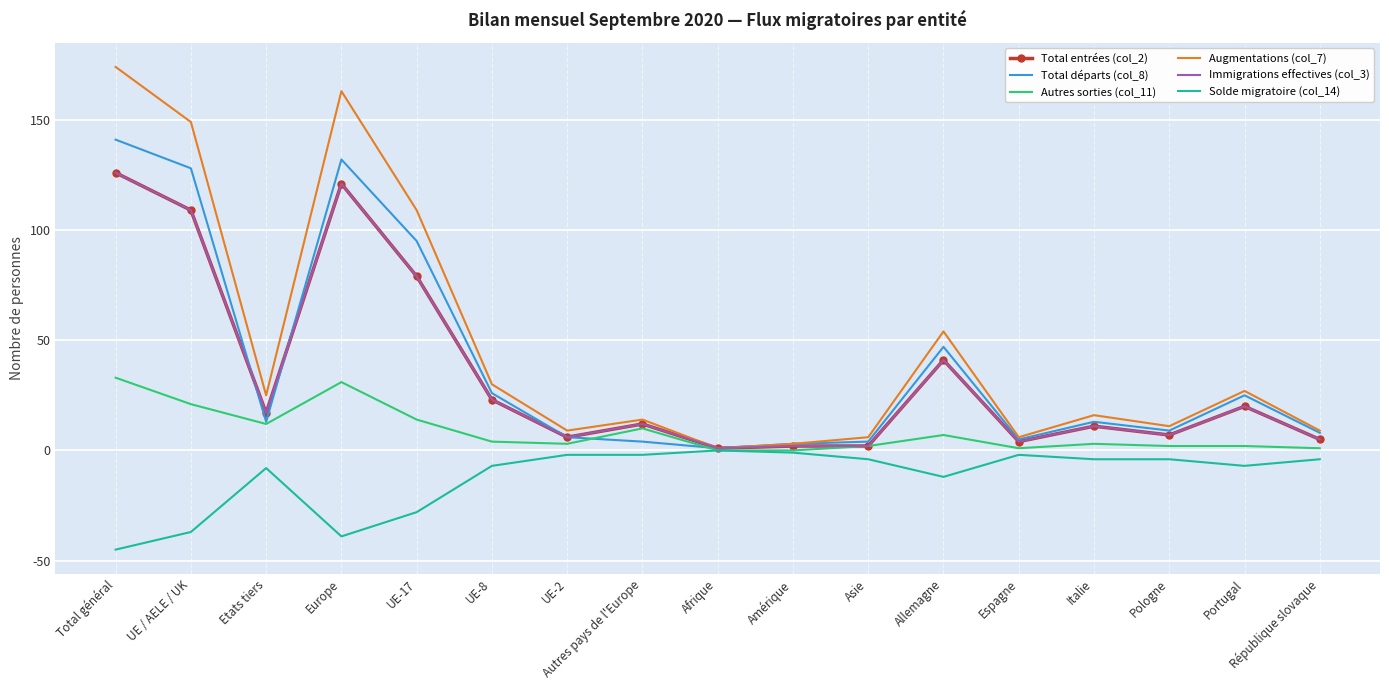

True or false: Total entrées (col_2) has more than 1 points higher than both neighbors.

True